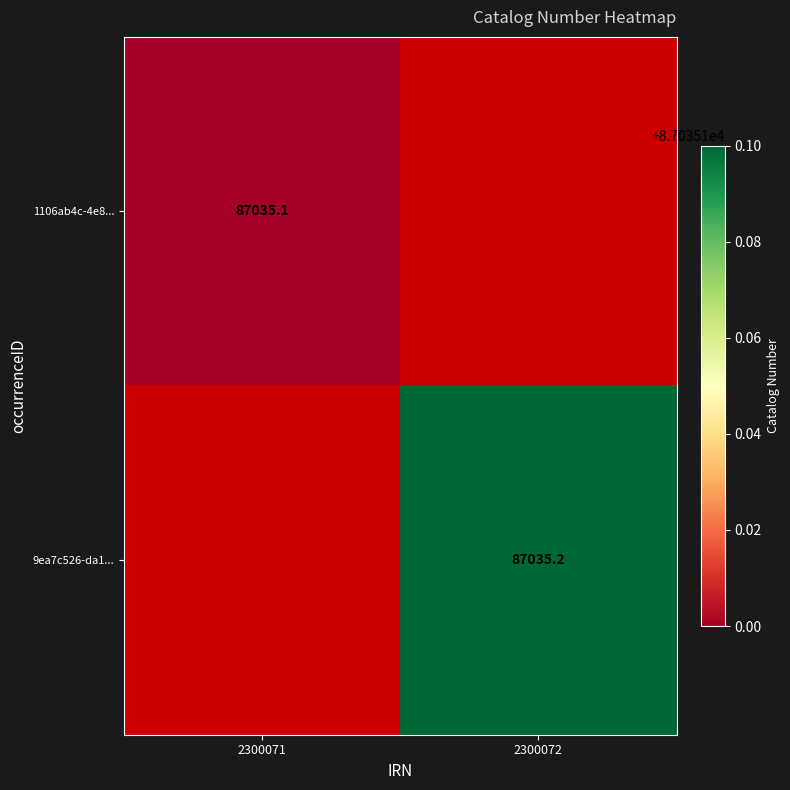

True or false: 1106ab4c-4e8... has a value of 87035.1 at 2300071.

True